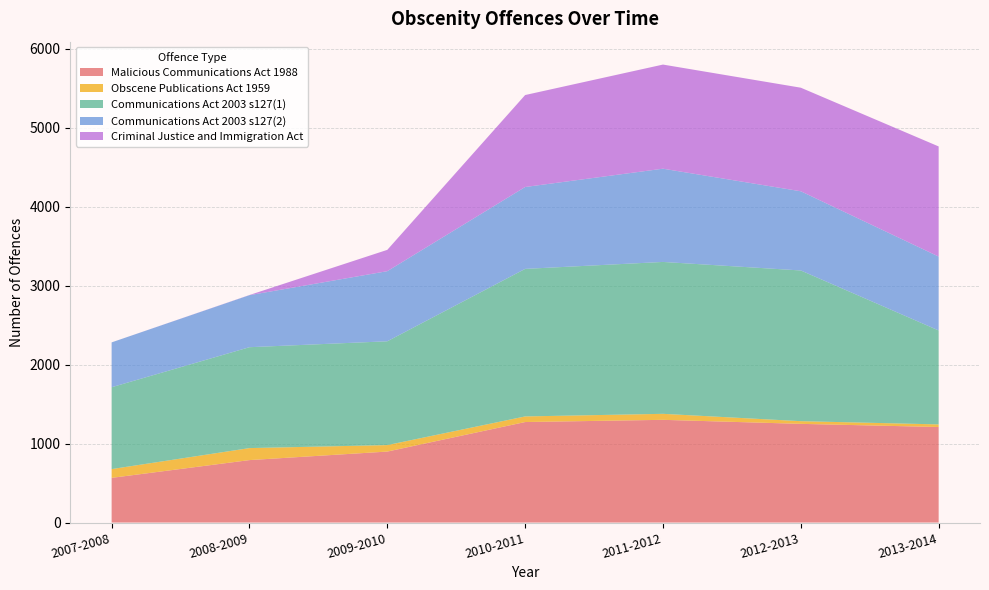

Reading left to right, what are all the values shown in this chart?

Malicious Communications Act 1988: 2007-2008=566	2008-2009=791	2009-2010=899	2010-2011=1273	2011-2012=1301	2012-2013=1250	2013-2014=1210
Obscene Publications Act 1959: 2007-2008=111	2008-2009=152	2009-2010=82	2010-2011=71	2011-2012=76	2012-2013=34	2013-2014=33
Communications Act 2003 s127(1): 2007-2008=1037	2008-2009=1278	2009-2010=1315	2010-2011=1869	2011-2012=1924	2012-2013=1909	2013-2014=1190
Communications Act 2003 s127(2): 2007-2008=568	2008-2009=659	2009-2010=888	2010-2011=1037	2011-2012=1181	2012-2013=1003	2013-2014=936
Criminal Justice and Immigration Act: 2007-2008=0	2008-2009=2	2009-2010=270	2010-2011=1165	2011-2012=1319	2012-2013=1312	2013-2014=1395